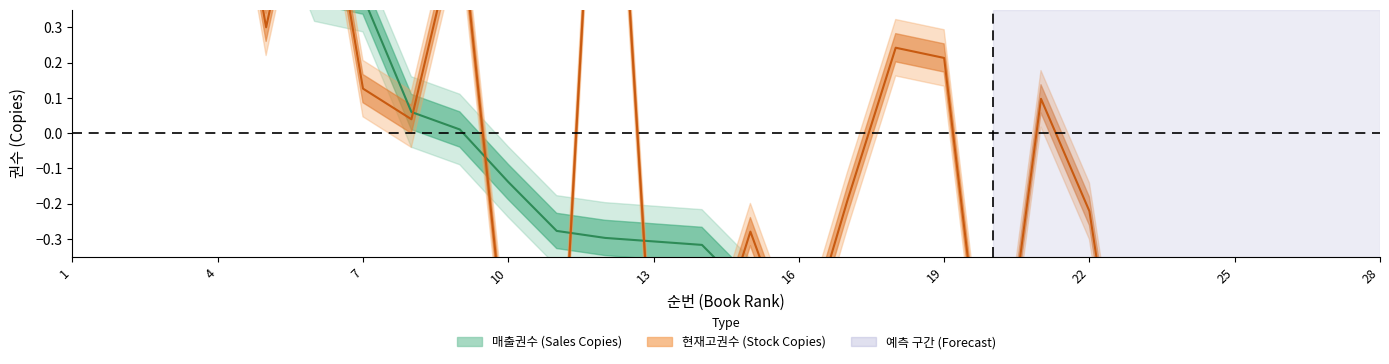

List the labels in order of 현재고권수 value, largest first.

3, 1, 2, 12, 4, 6, 9, 5, 18, 19, 7, 21, 8, 17, 22, 15, 16, 10, 14, 13, 25, 24, 20, 26, 11, 27, 28, 23